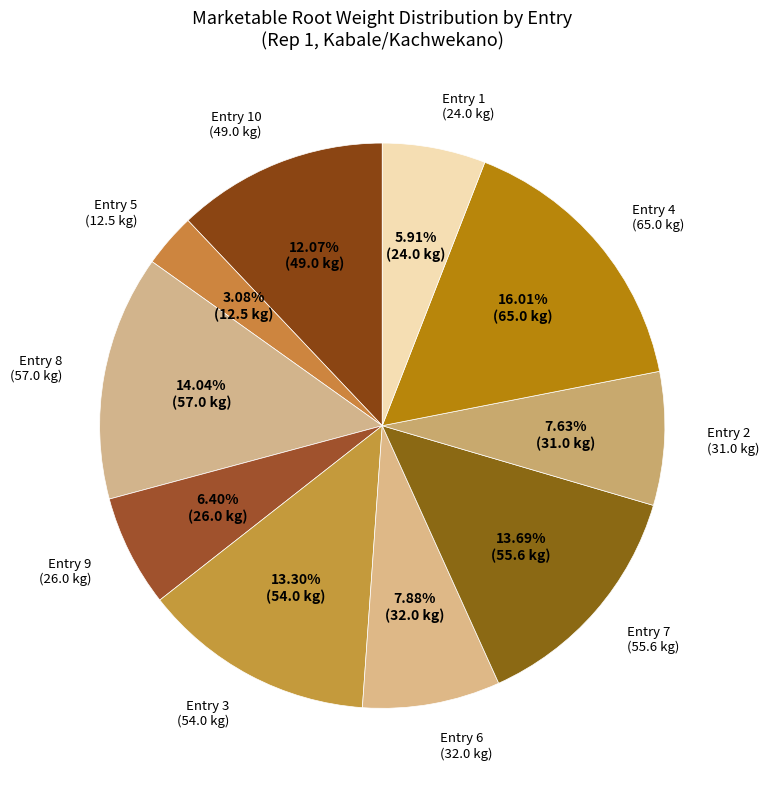

How many slices are in this pie chart?

10